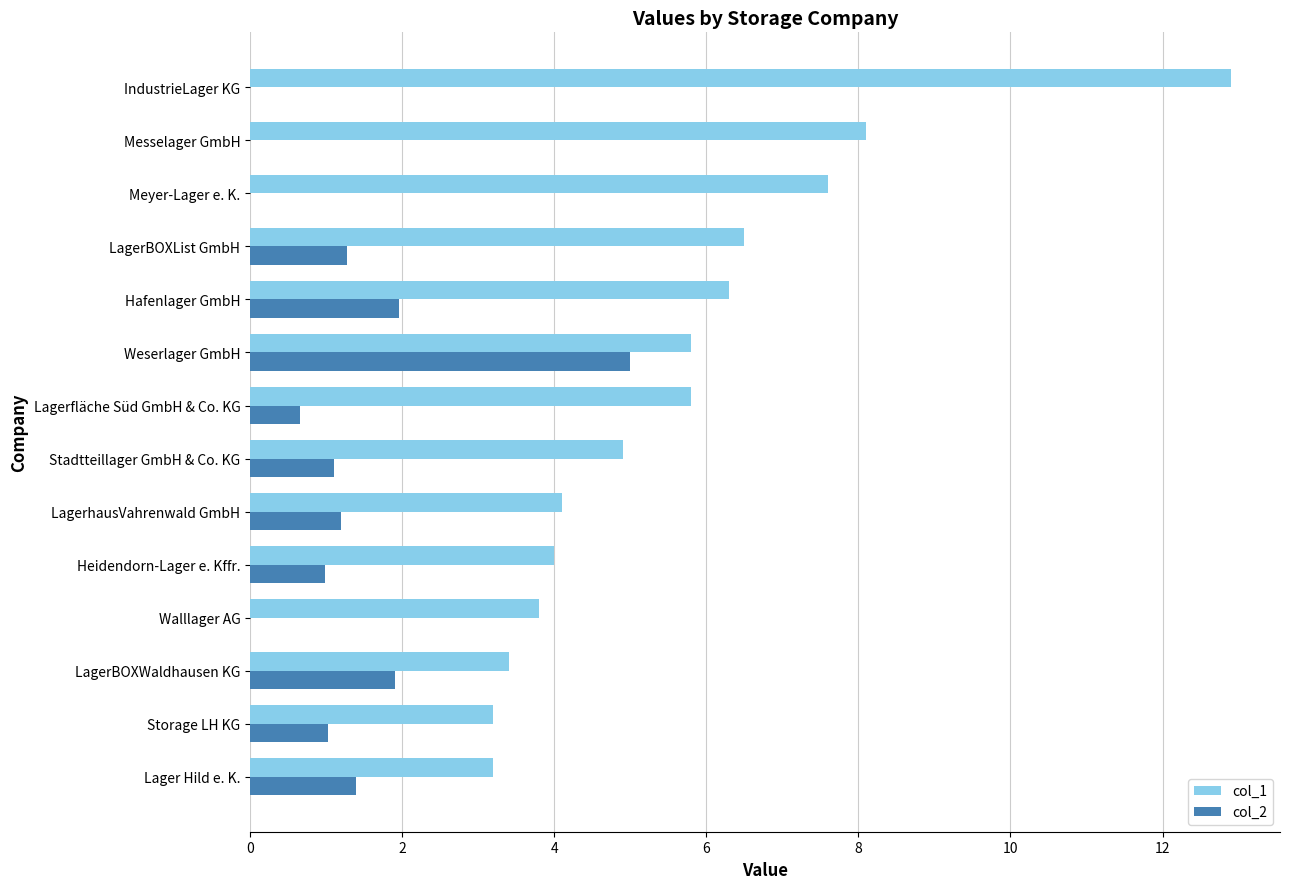

Is the value of col_1 at LagerBOXWaldhausen KG greater than the value of col_2 at Walllager AG?

Yes